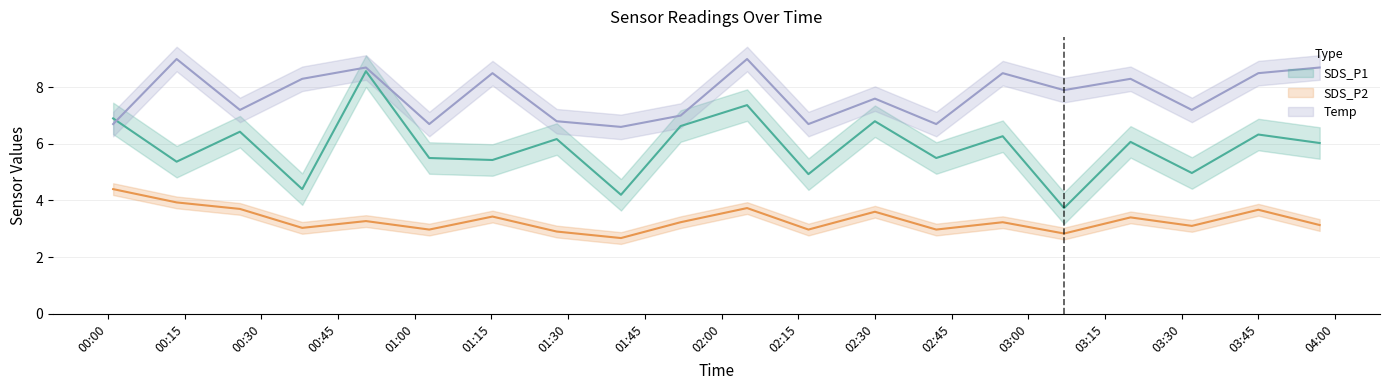

At which category is the sum across all series the highest?

2023/10/18 00:50:27